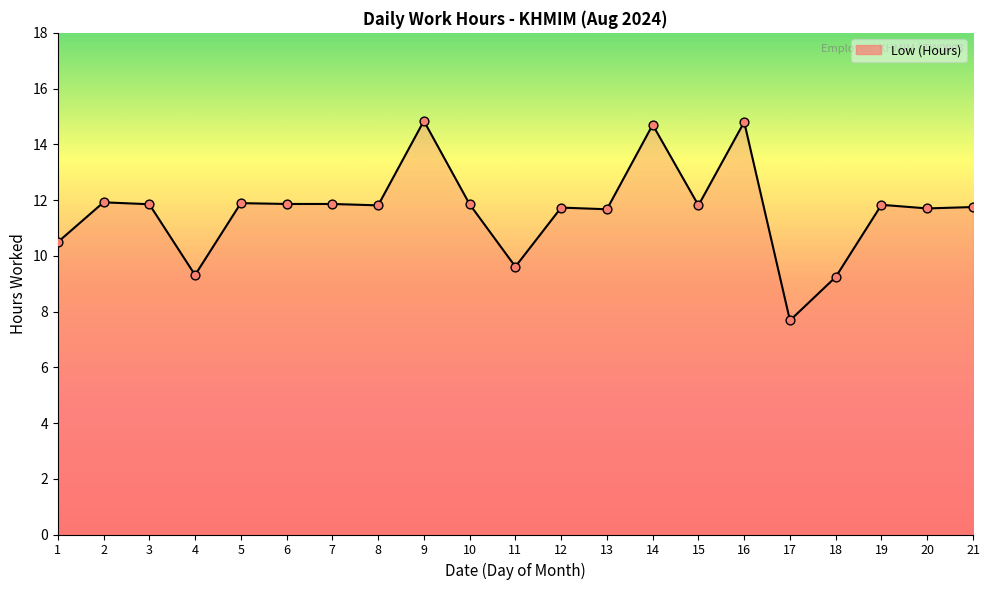

What is the change in value from 1 to 21?

+1.3